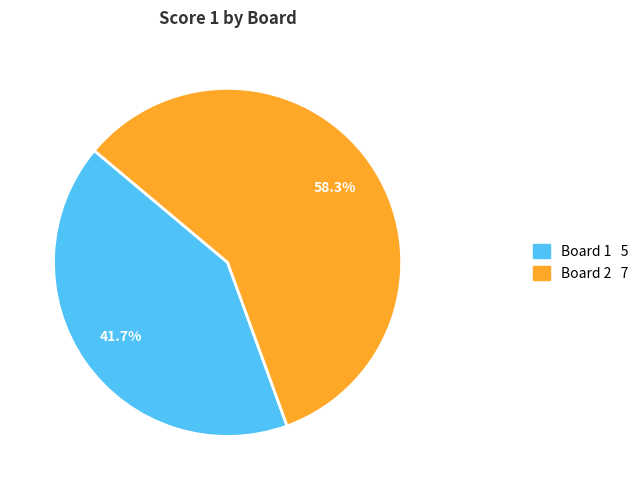

Is it true that Board 1 is 29% of the pie?

False